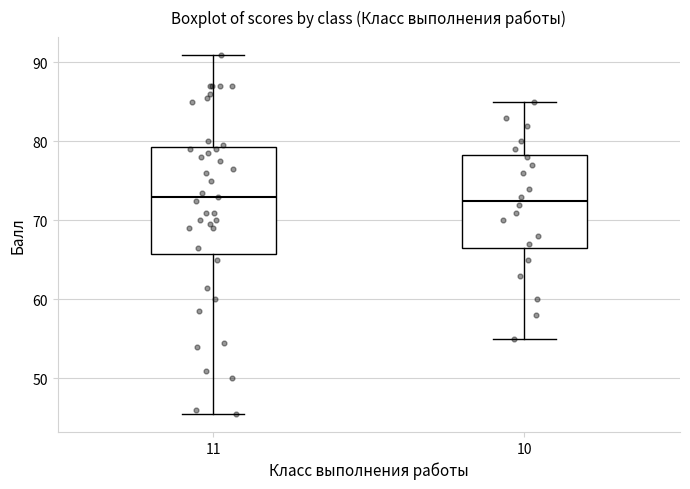

Reading left to right, read every box against the y-axis: the position of its median line, the range the box covers, and the ends of its whiskers. The values are not printed on the chart, so give them approximately, as read against the axis.

11: median 73, box 66 to 79, whiskers 46 to 91
10: median 73, box 67 to 78, whiskers 55 to 85